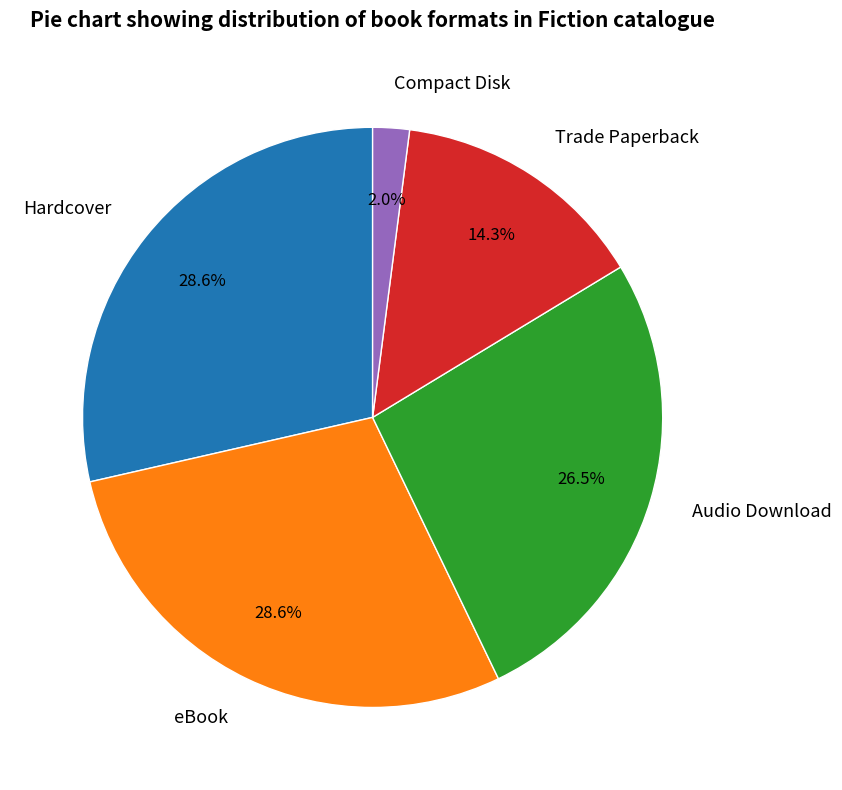

Between eBook and Audio Download, which is larger?

eBook